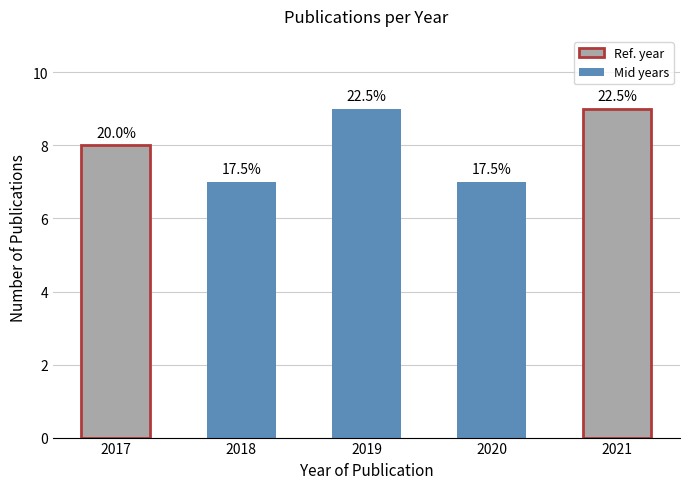

The value at 2020 is 7. True or false?

True